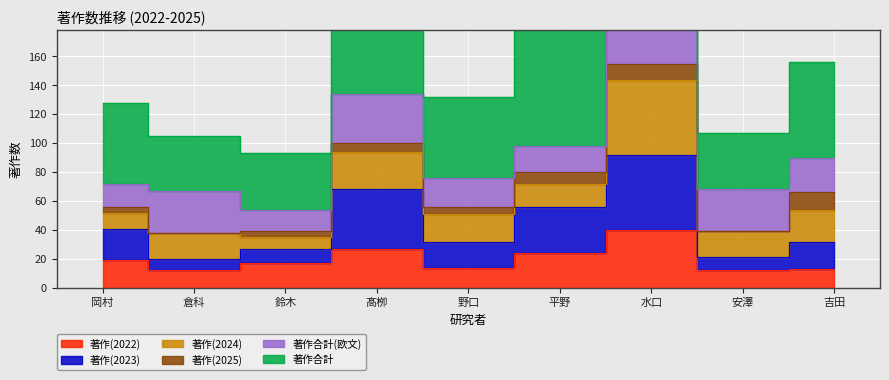

Which series has the largest range (max minus min)?

著作合計